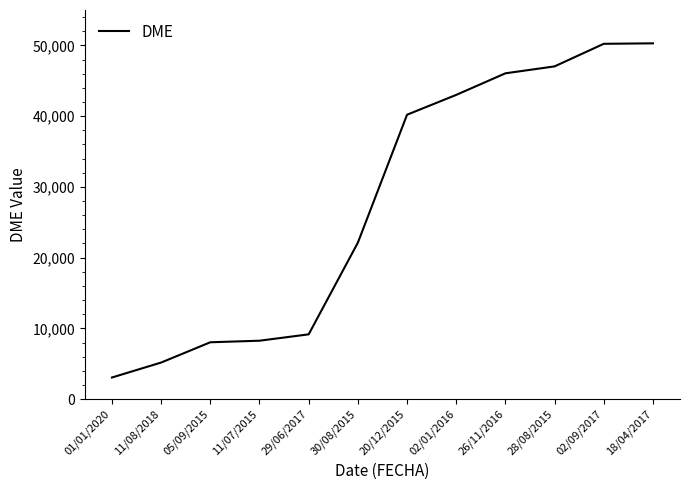

Which label corresponds to the smallest value in the chart?

01/01/2020